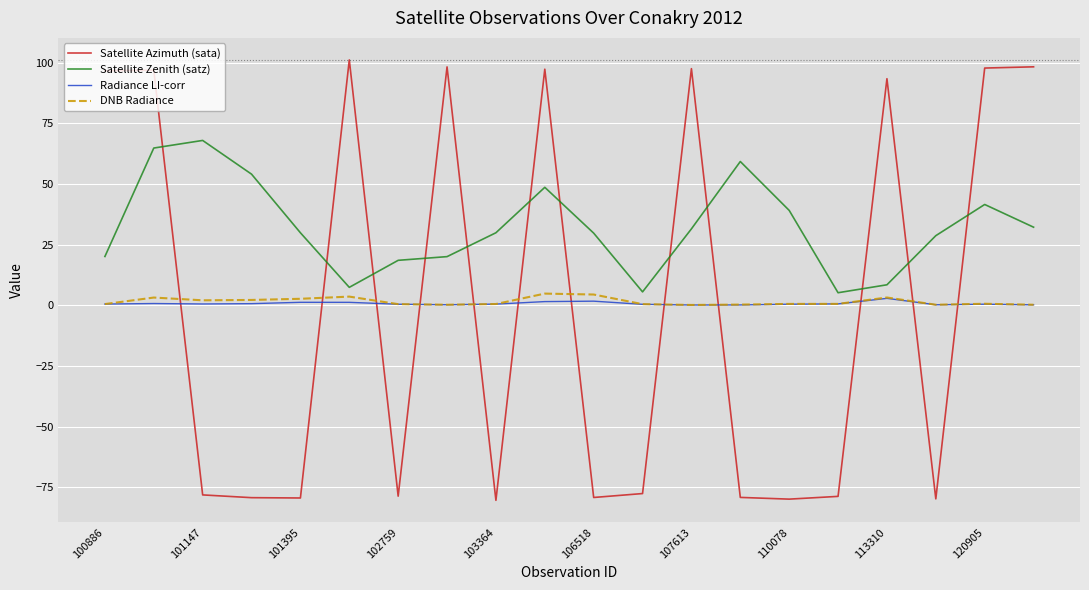

Which series has the widest spread of values?

Satellite Azimuth (sata)